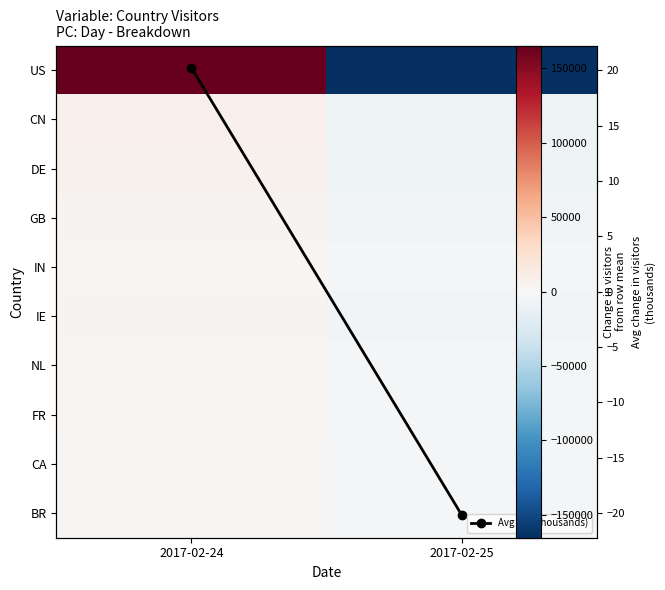

Between 2017-02-24 and 2017-02-25, which series saw the biggest shift?

US